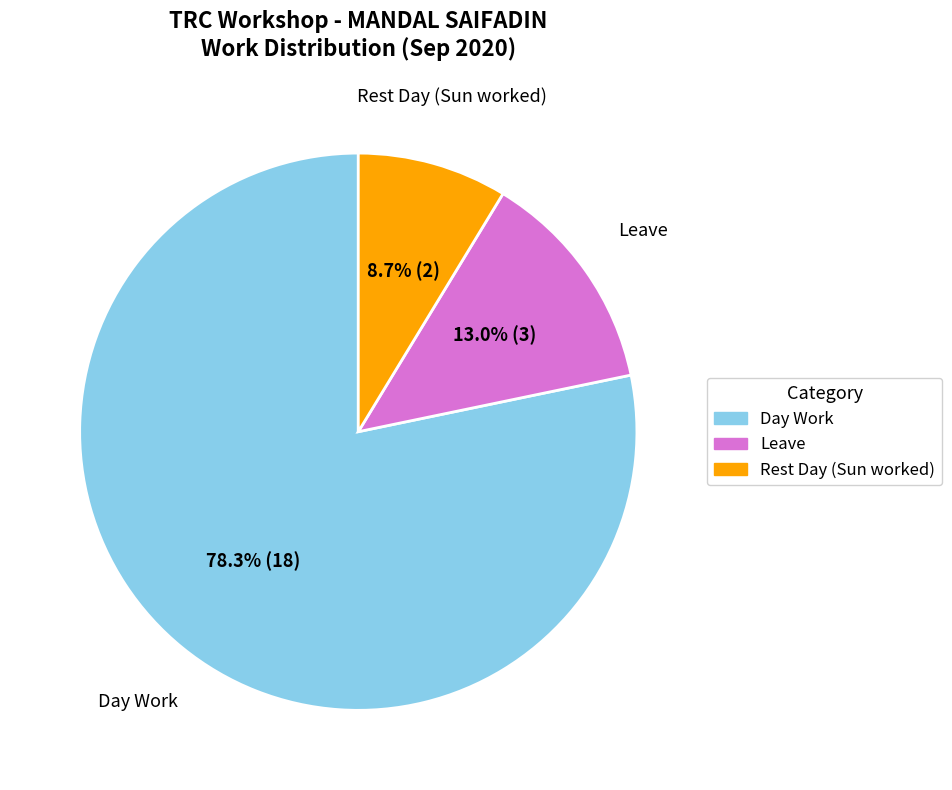

Is there a majority slice in this chart?

Yes